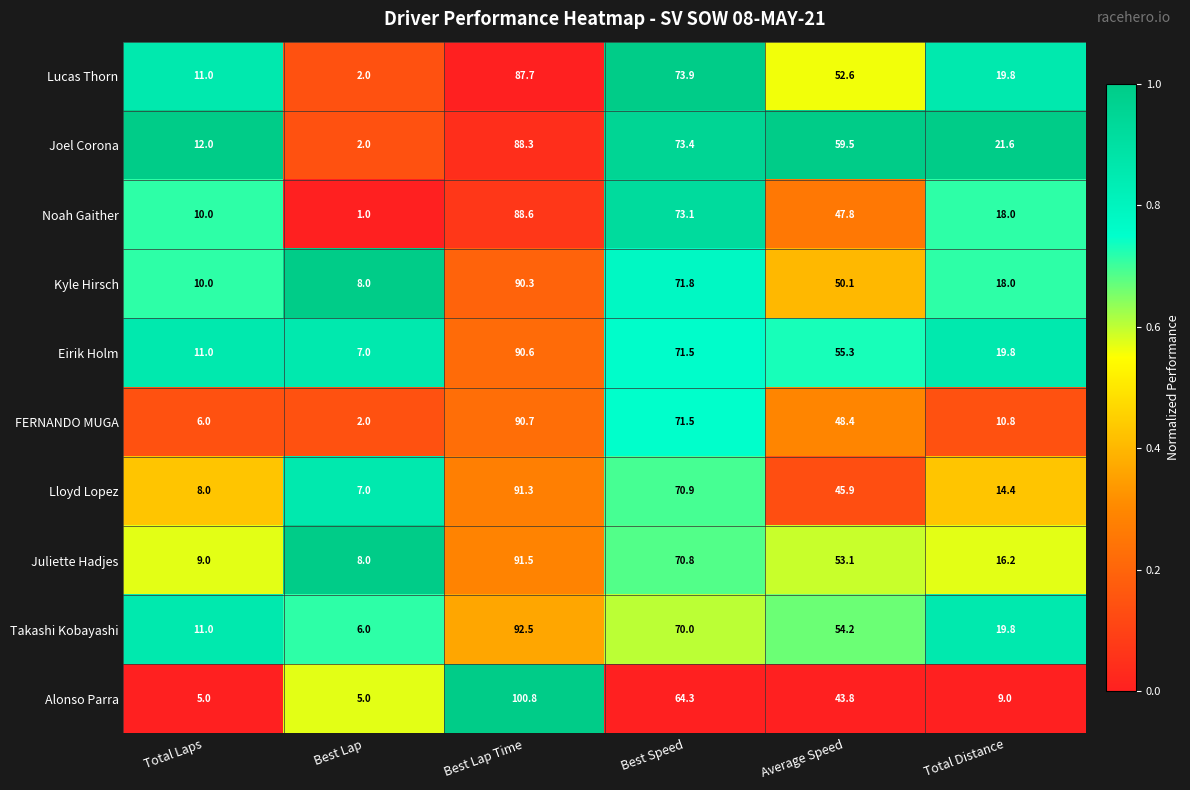

Which category has the highest value across all series?

Best Lap Time